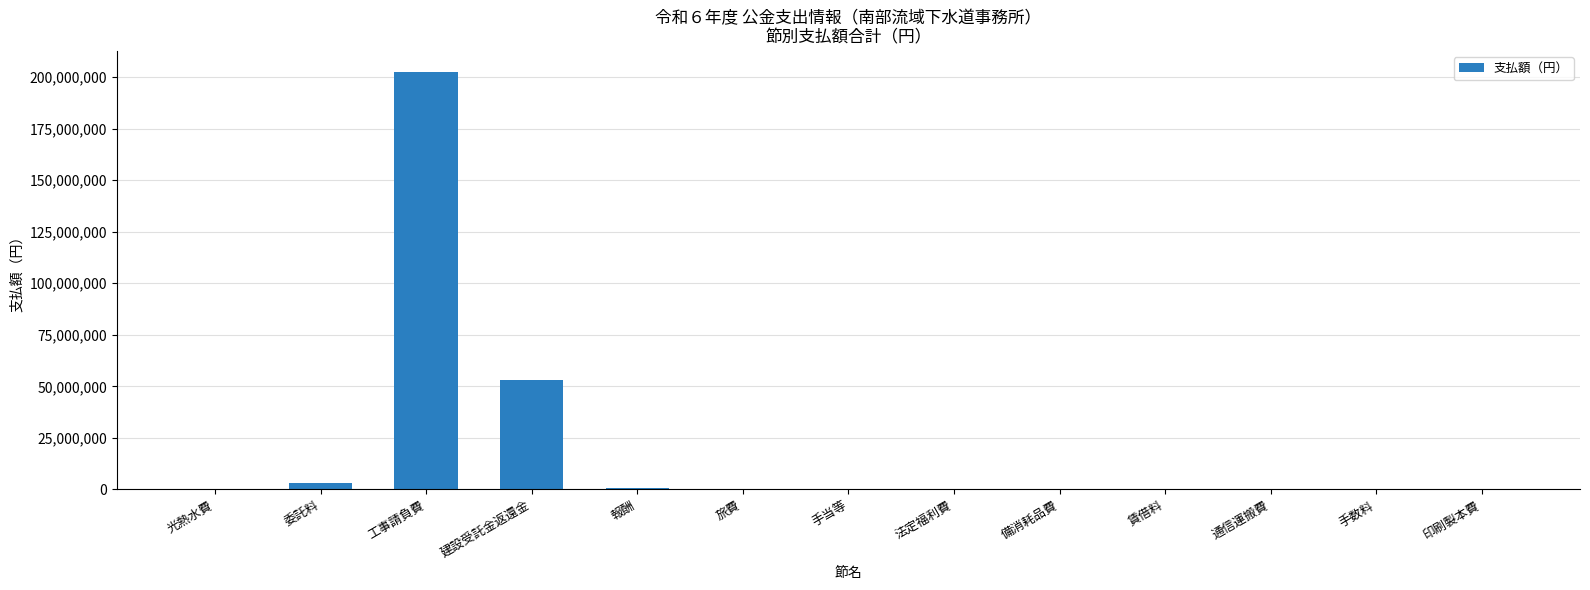

Which has a higher value, 建設受託金返還金 or 通信運搬費?

建設受託金返還金